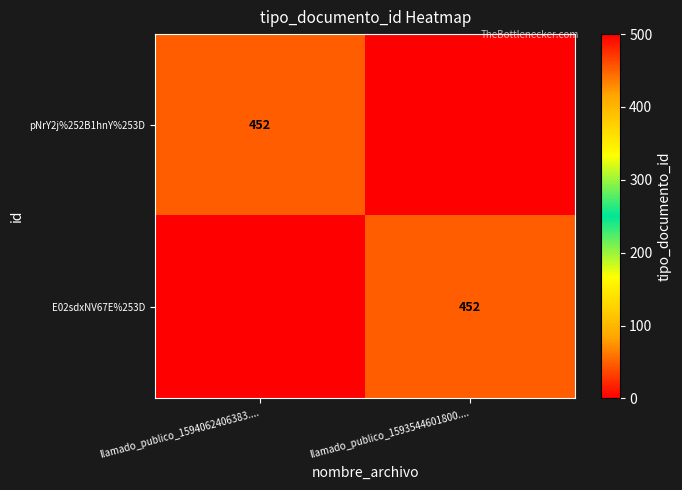

Is it true that pNrY2j%252B1hnY%253D equals 304 at llamado_publico_1594062406383....?

False